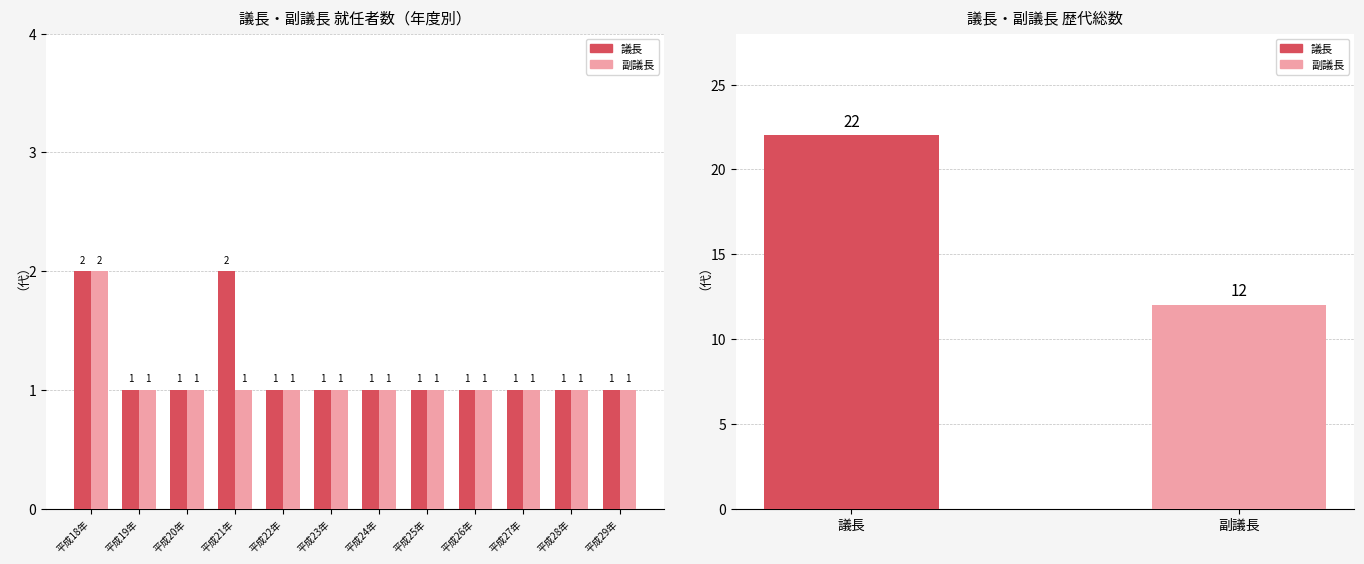

List the series in order of their overall mean, highest first.

議長, 副議長